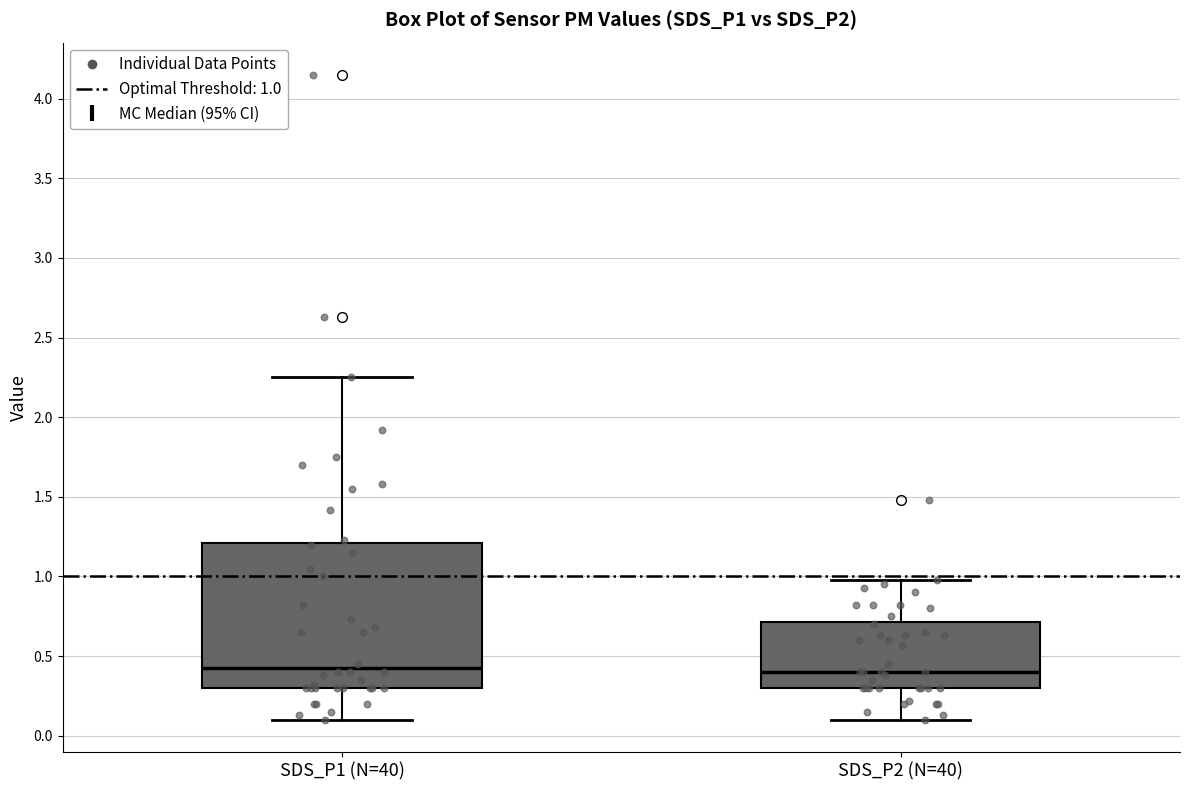

Which box is the tallest, from its lower edge to its upper edge?

SDS_P1 (N=40)